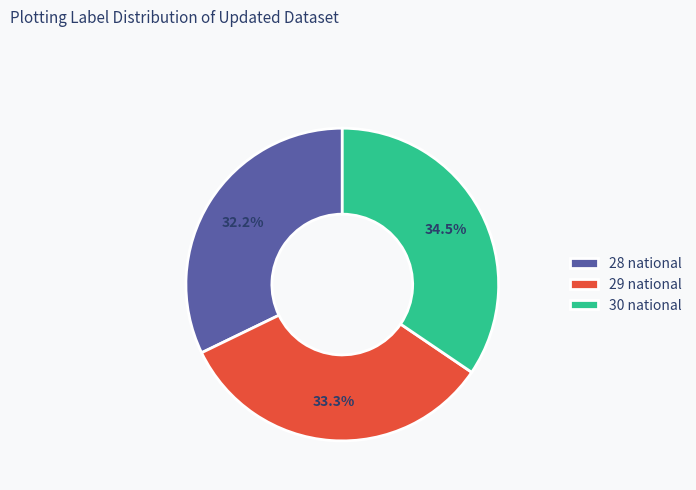

To the nearest percent, what is the difference between the largest and smallest slice percentages?

2%